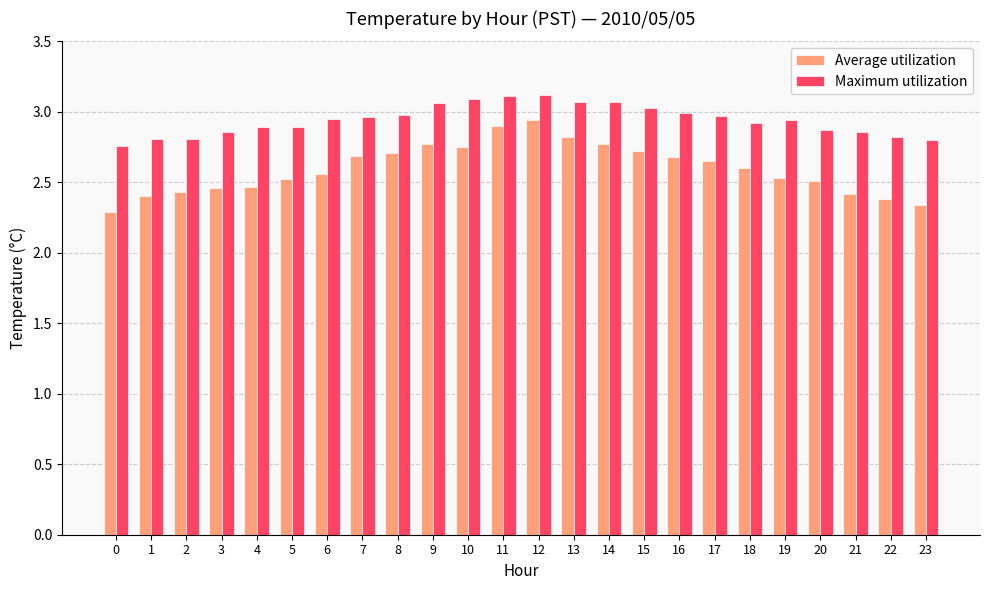

How many data points does each series have?

24